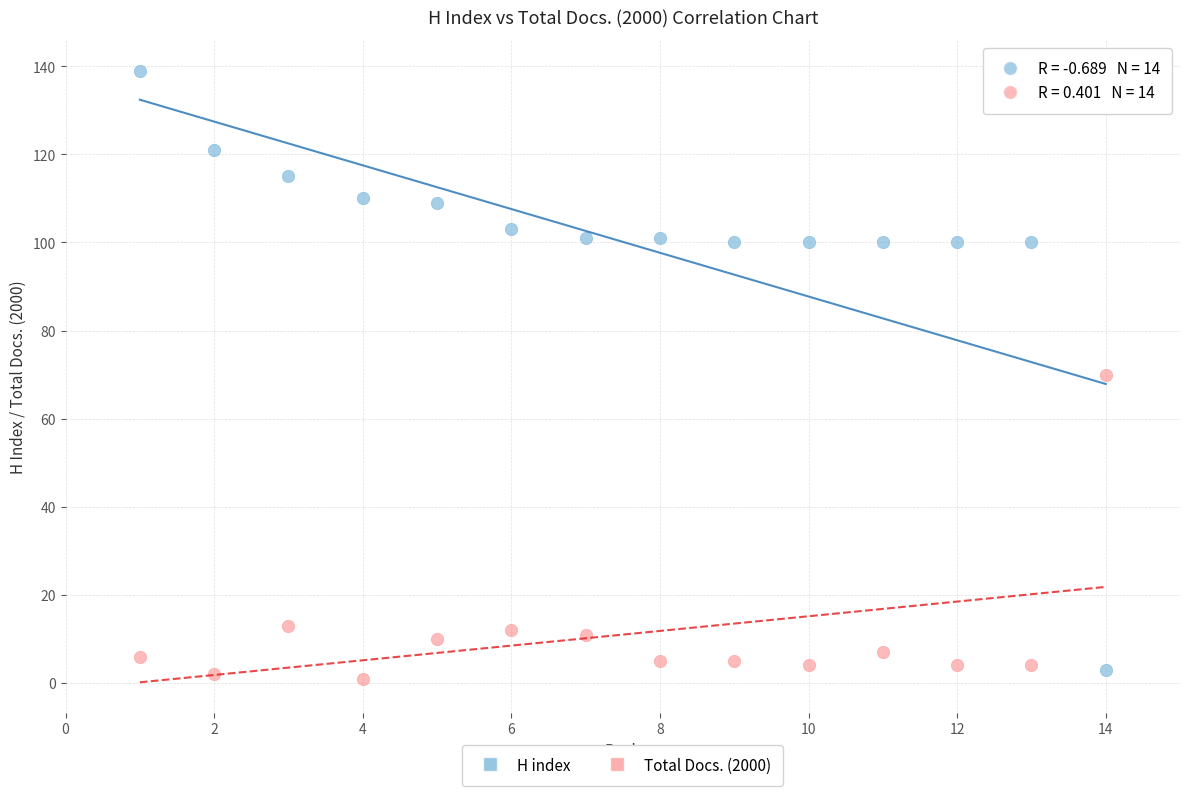

What are all the series names shown in the legend?

H index, Total Docs. (2000)